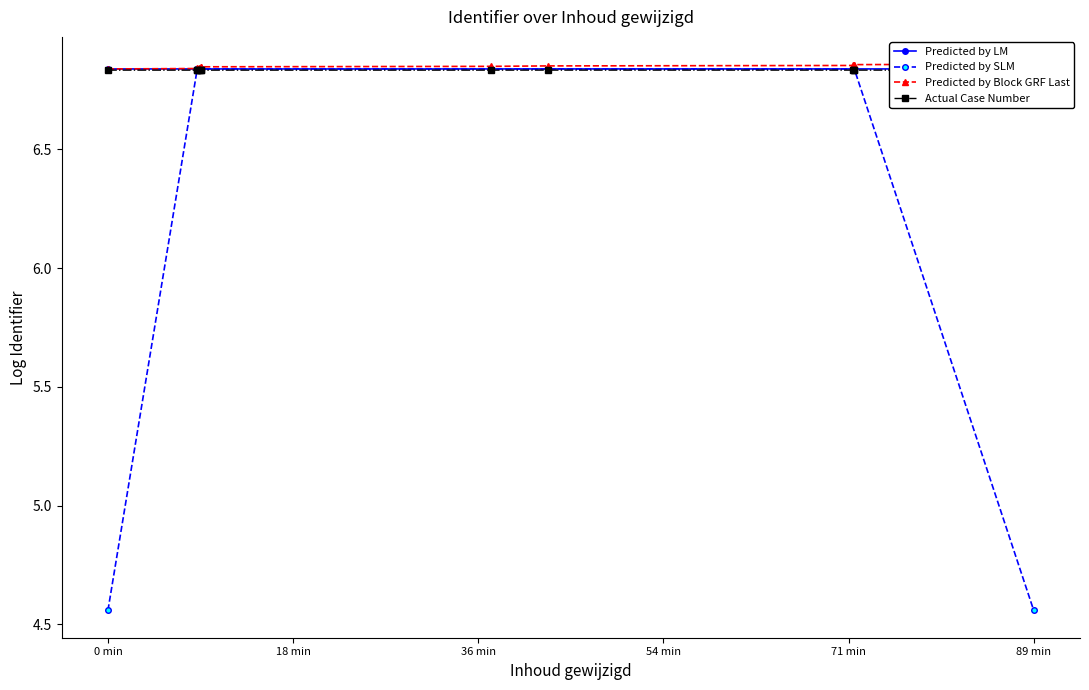

What is the value of the Predicted by Block GRF Last point at the 7th from the left?

6.8